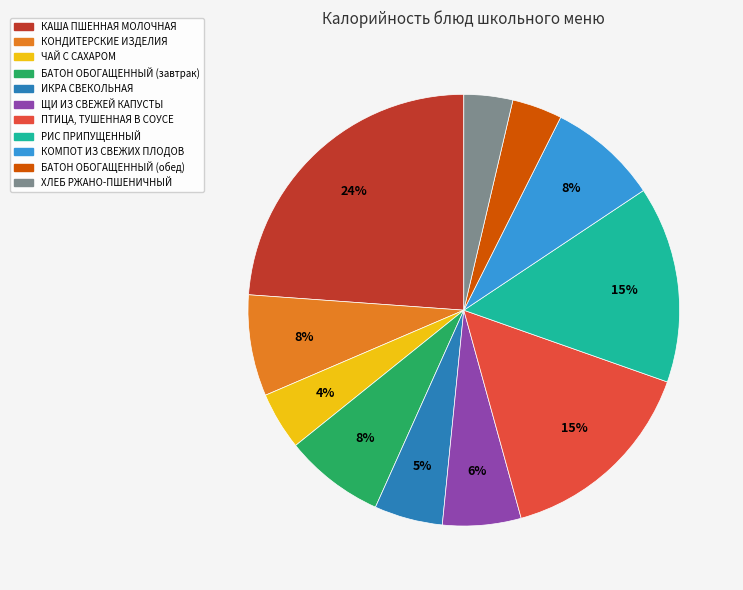

Is there any slice that represents more than half of the pie?

No